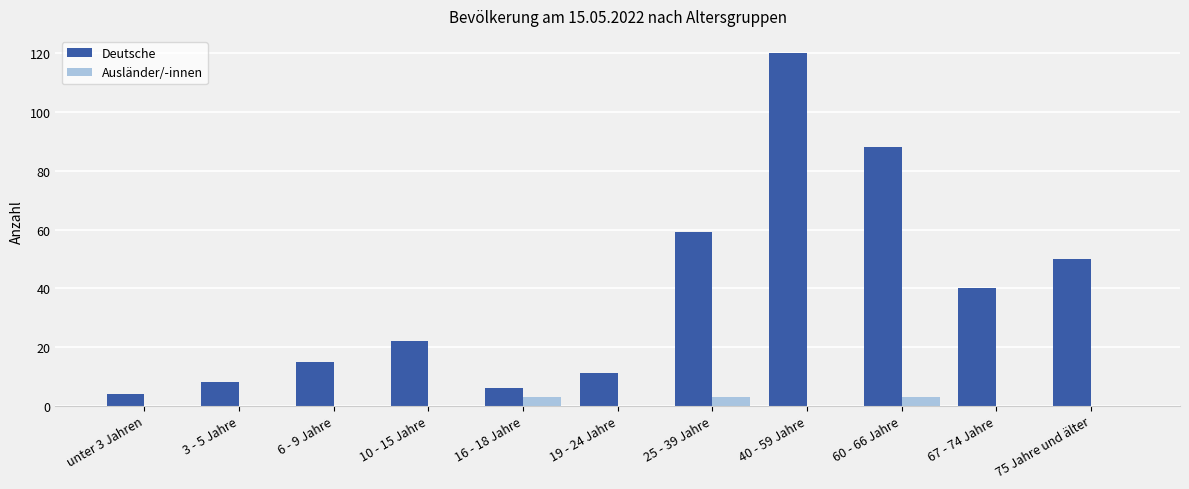

Which series has the largest total across all categories?

Deutsche